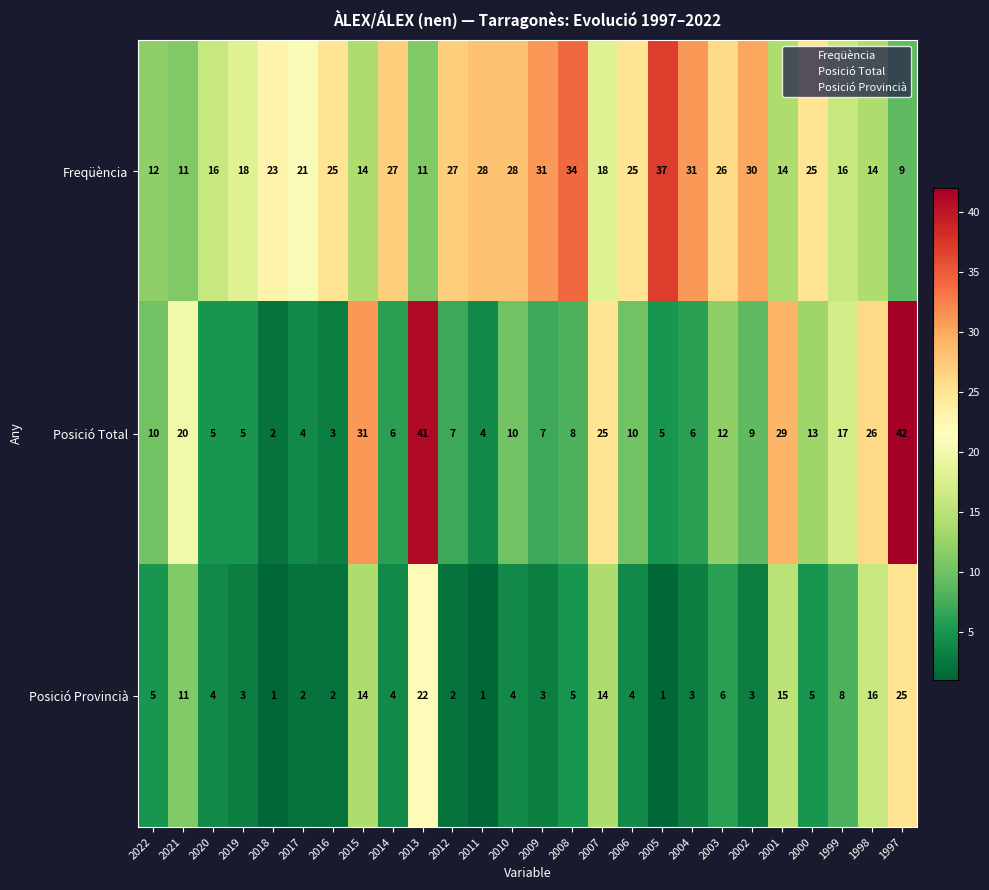

Read the Freqüència value at 2020, to the nearest 10.

20